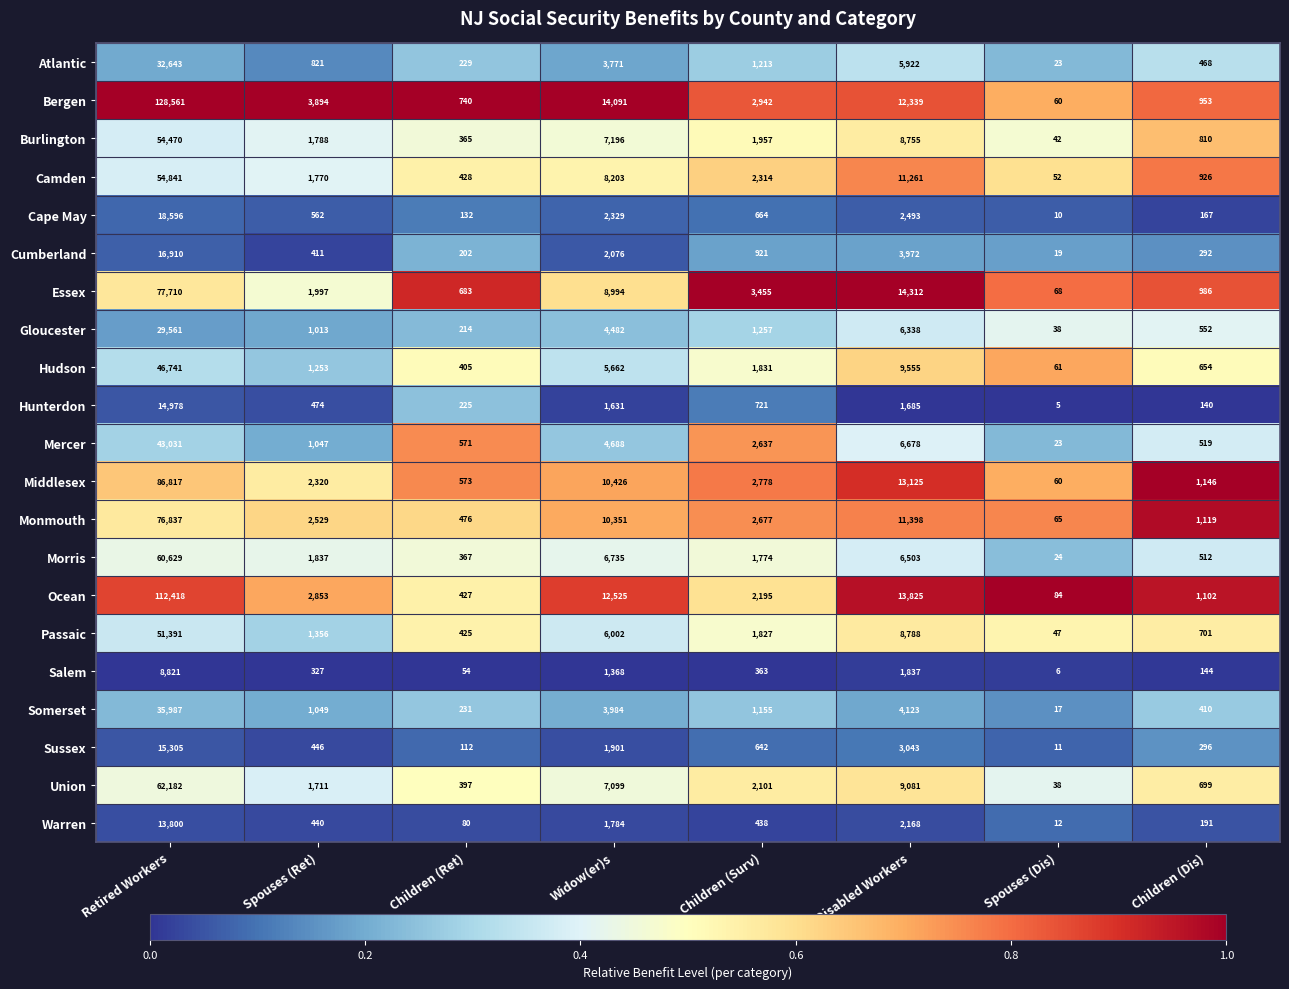

What is the sum of the Cumberland values at Children (Surv) and Disabled Workers?

4893